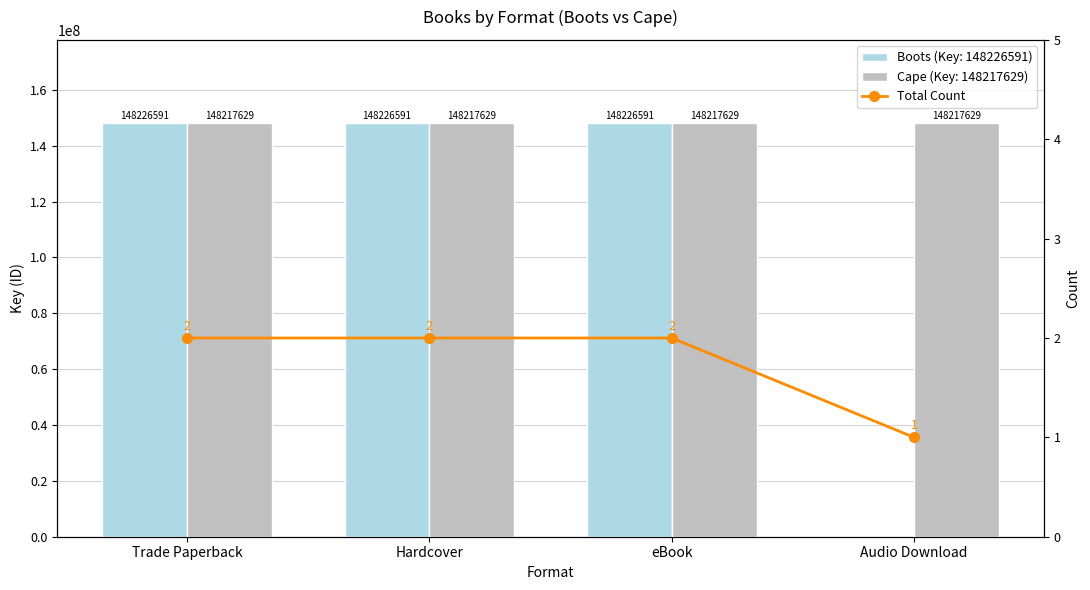

What is the sum of the values at Trade Paperback and Hardcover?

4